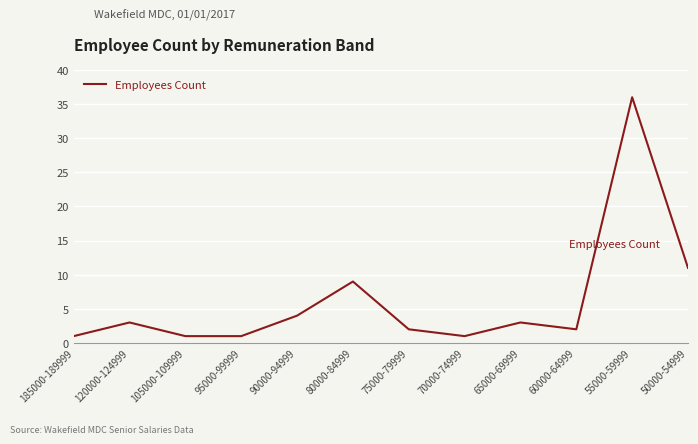

Reading right to left, list all the values displayed in this chart.

11	36	2	3	1	2	9	4	1	1	3	1